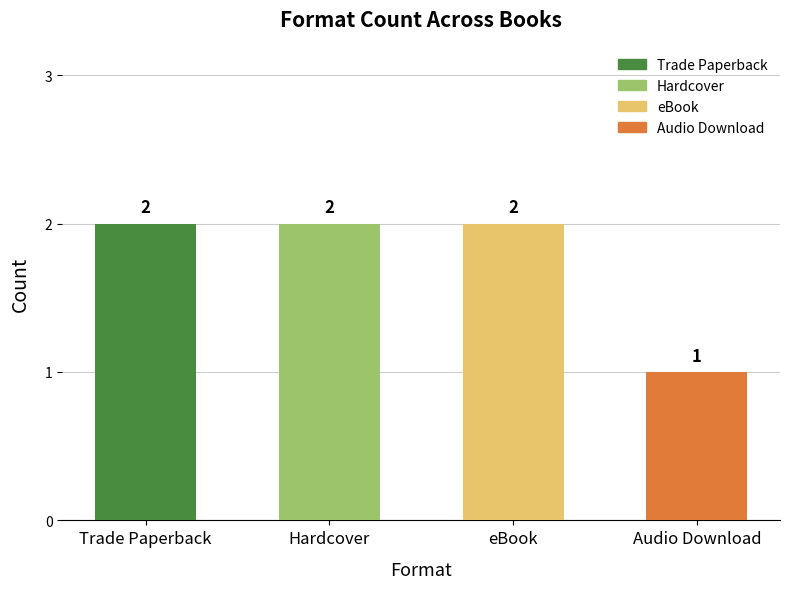

Is it true that the value at Hardcover is 1?

False